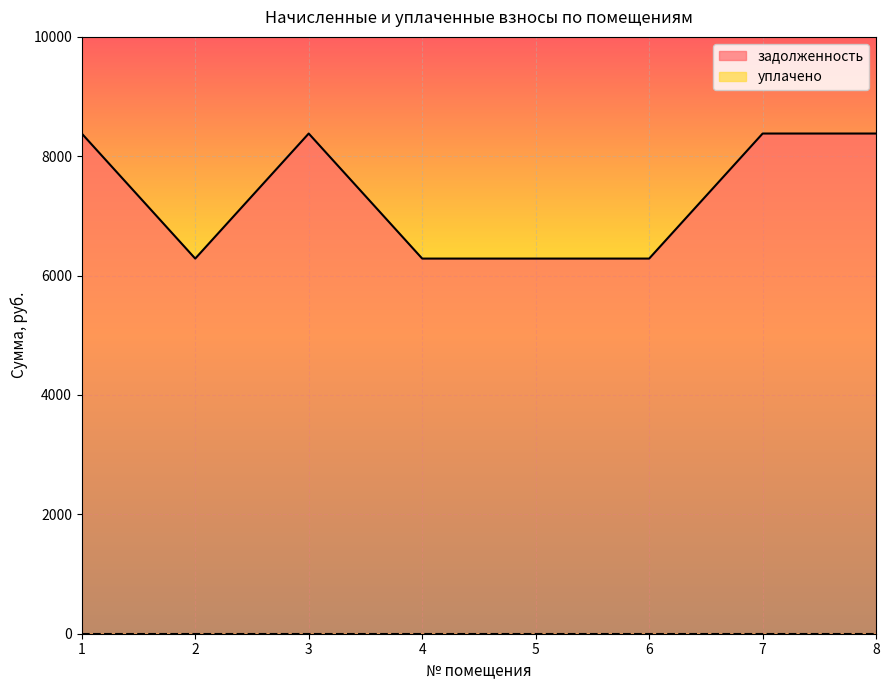

List the labels in order of value, largest first.

1, 3, 7, 8, 2, 4, 5, 6